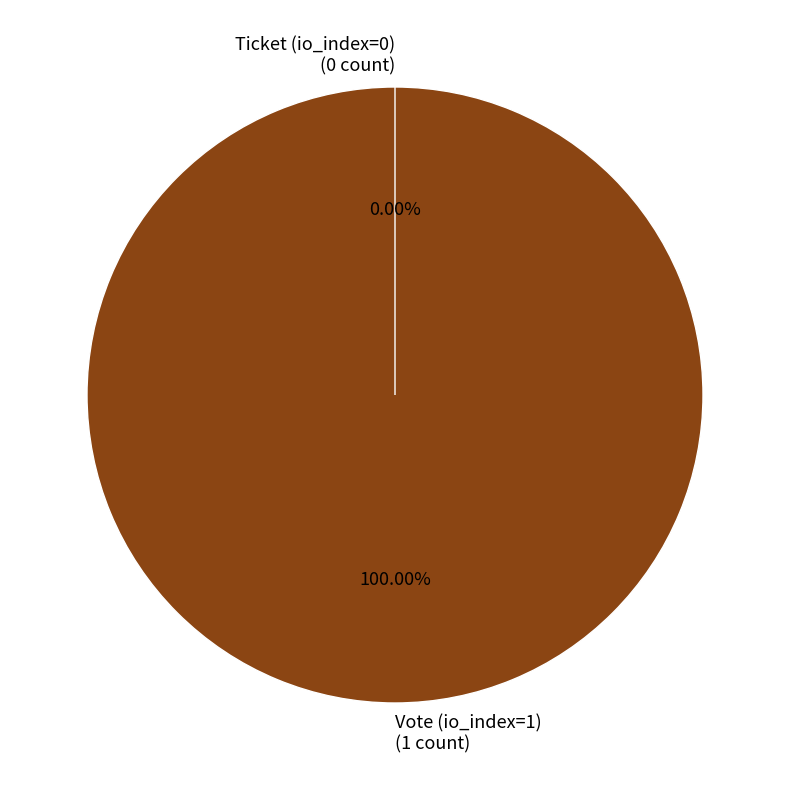

To the nearest percent, what is the difference between the largest and smallest slice percentages?

100%